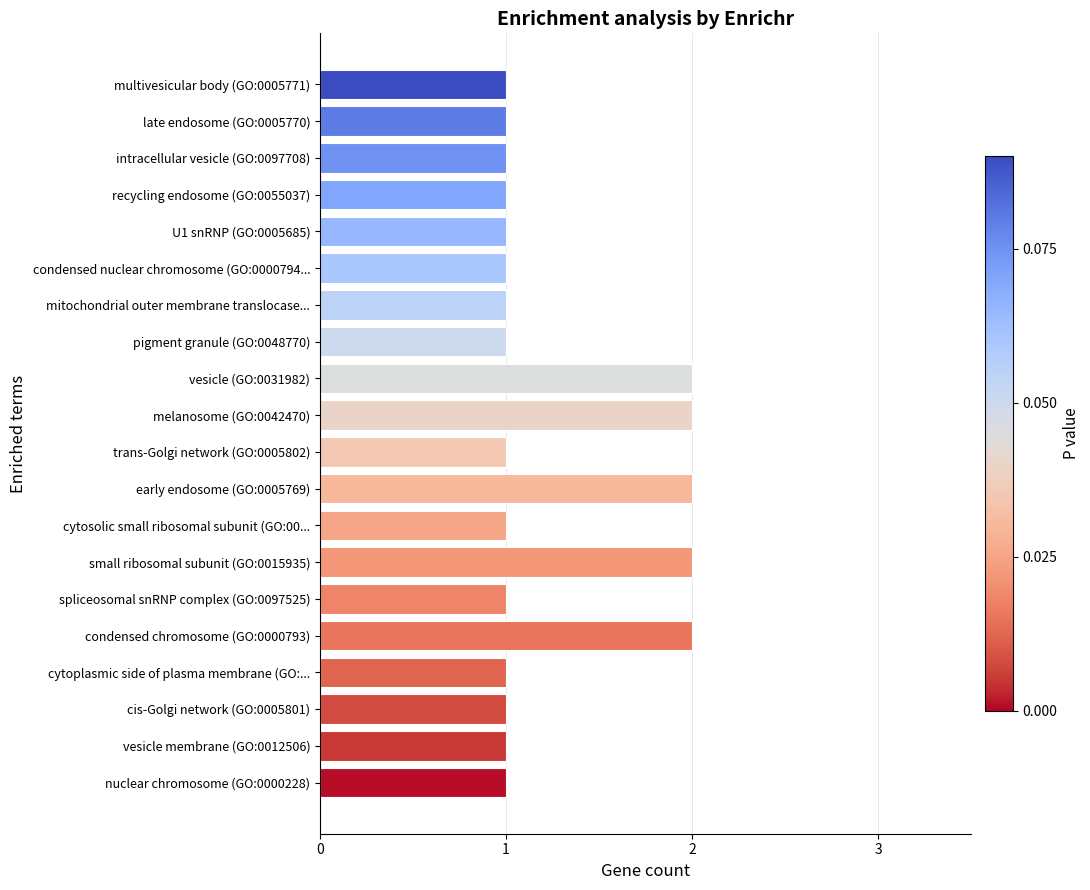

Which has a higher value, pigment granule (GO:0048770) or vesicle (GO:0031982)?

vesicle (GO:0031982)